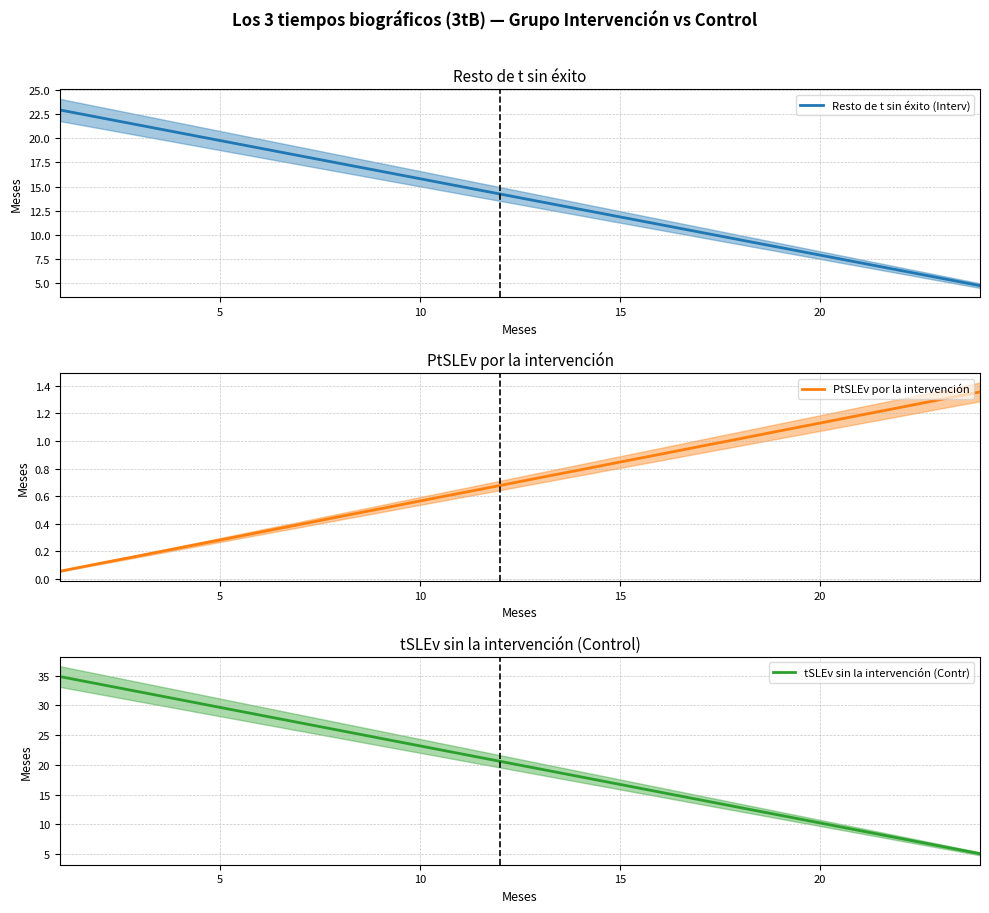

Reading left to right, transcribe all the data shown in this chart.

Resto de t sin éxito (Interv): 22.9	22.1	21.3	20.5	19.7	19.0	18.2	17.4	16.6	15.8	15.0	14.2	13.4	12.7	11.9	11.1	10.3	9.5	8.7	7.9	7.1	6.3	5.6	4.8
PtSLEv por la intervención: 0.1	0.1	0.2	0.2	0.3	0.3	0.4	0.5	0.5	0.6	0.6	0.7	0.7	0.8	0.8	0.9	1.0	1.0	1.1	1.1	1.2	1.2	1.3	1.4
tSLEv sin la intervención (Contr): 34.9	33.6	32.3	31.0	29.7	28.4	27.1	25.8	24.5	23.2	21.9	20.6	19.3	18.0	16.7	15.4	14.1	12.8	11.5	10.2	9.0	7.7	6.4	5.1